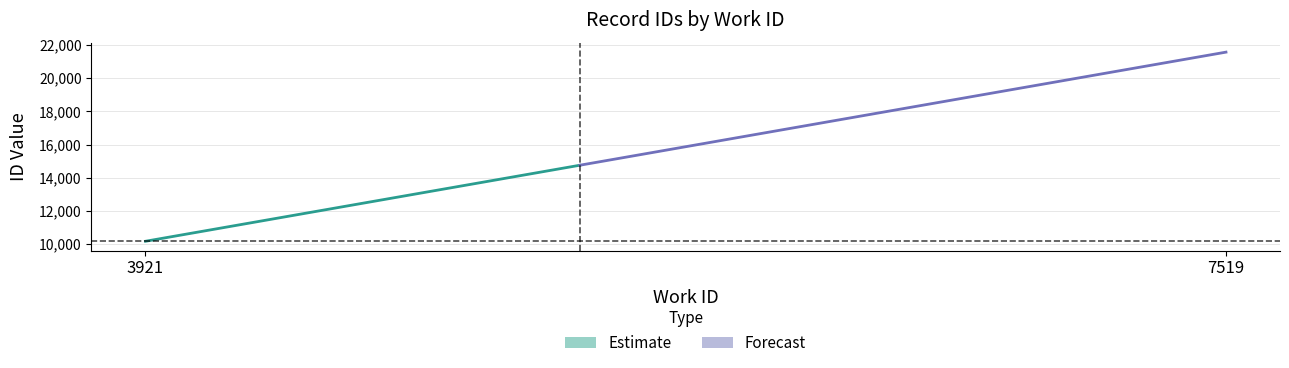

At which label does the data first exceed 21566?

7519